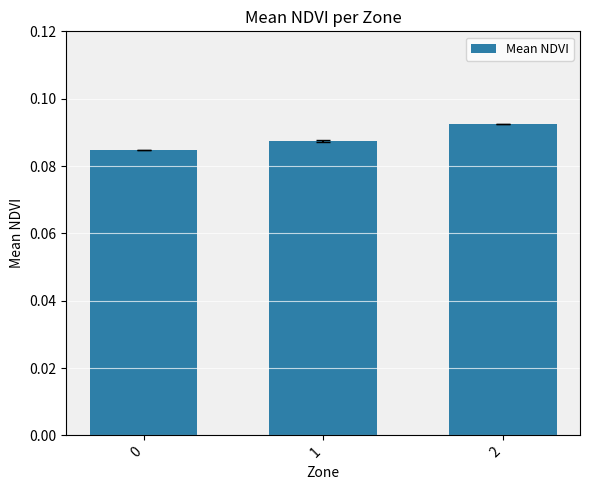

Rank the categories by value from highest to lowest.

2, 1, 0